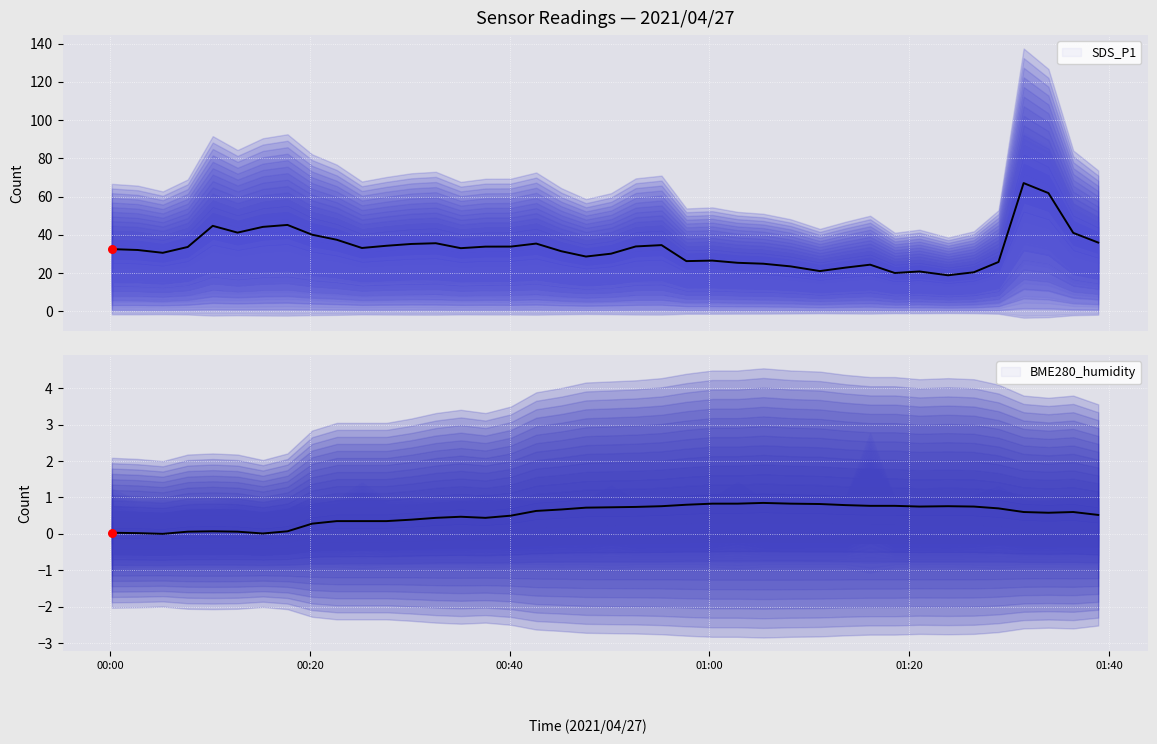

Is the value of SDS_P1 median at 16 greater than the value of BME280_humidity at 00:40?

Yes